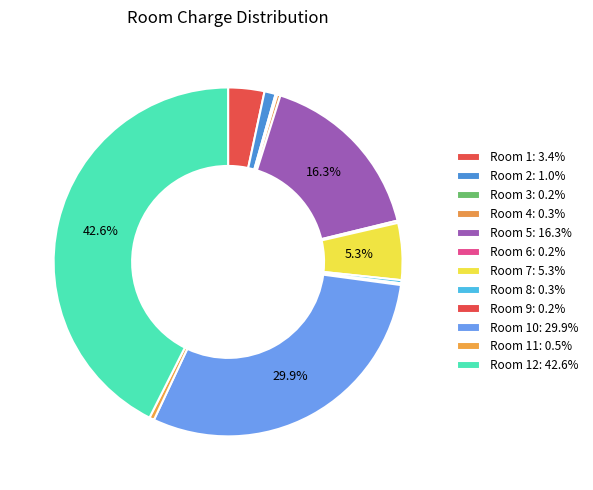

Is there a majority slice in this chart?

No